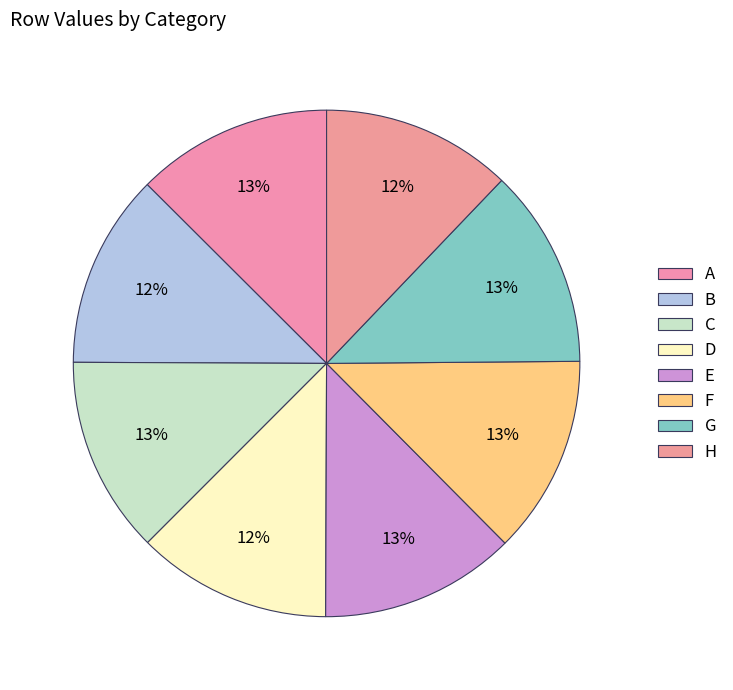

Between H and D, which is larger?

D